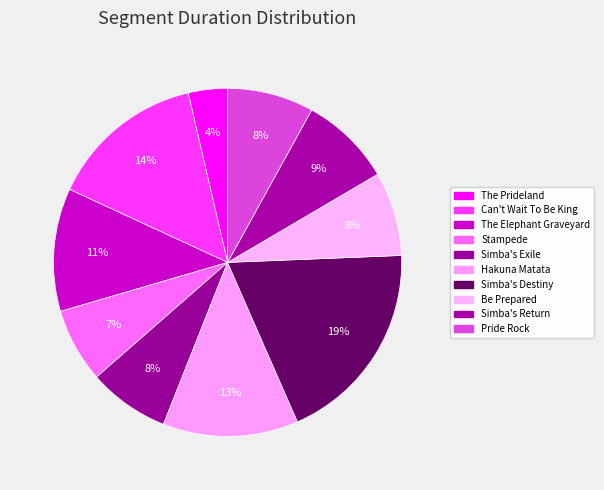

Is Simba's Destiny the majority of the pie?

No